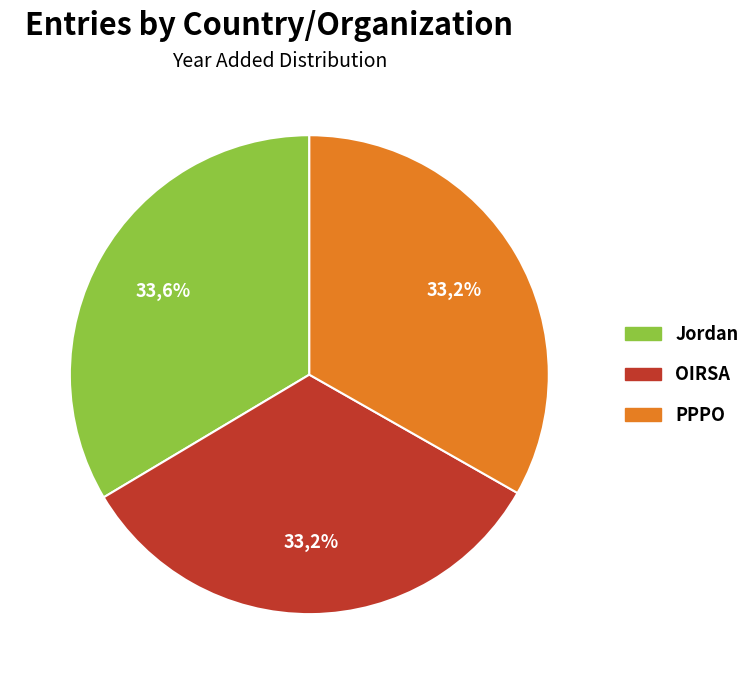

How many slices are in this pie chart?

3